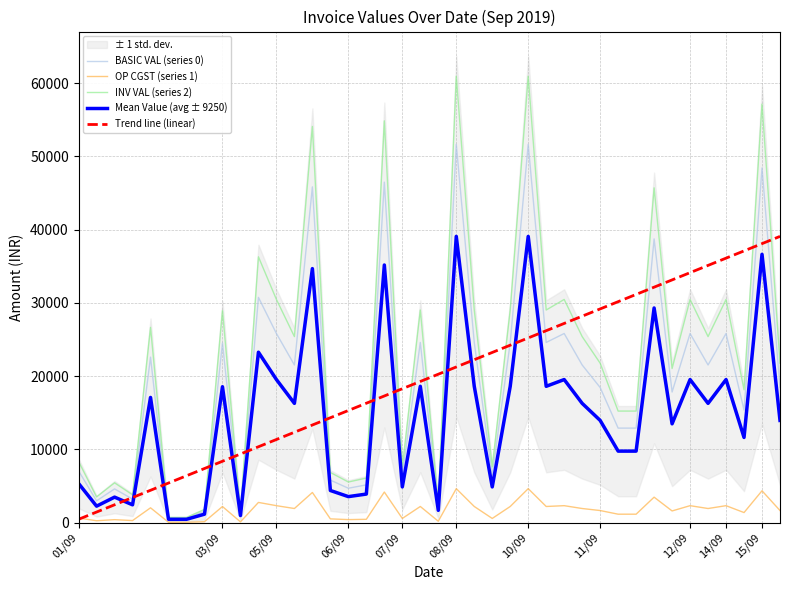

At 27, list the series in order from smallest to largest.

OP CGST (series 1), Mean Value (avg ± 9250), BASIC VAL (series 0), Trend line (linear), INV VAL (series 2)